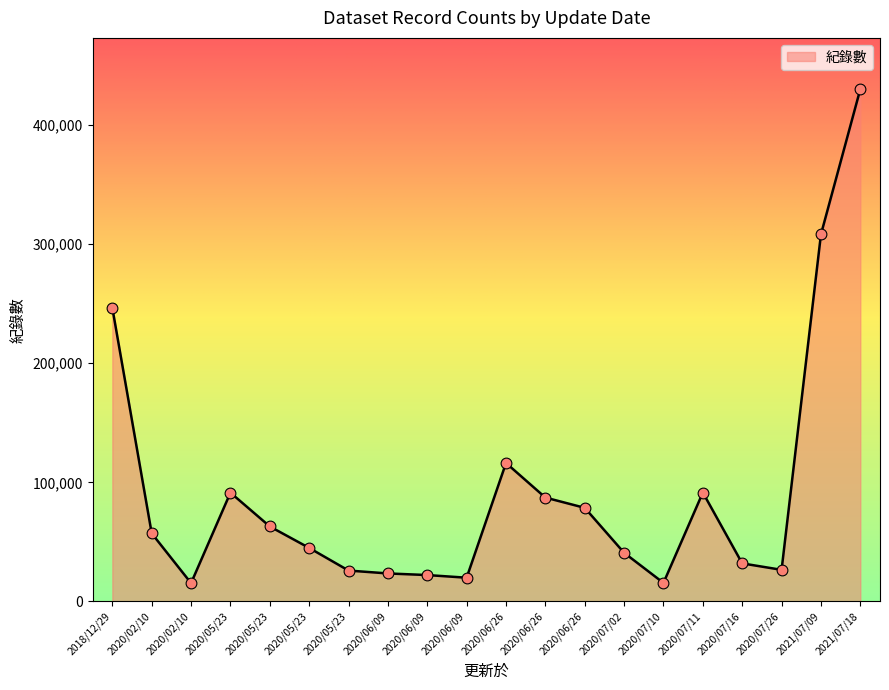

How many lines are shown in the chart?

1